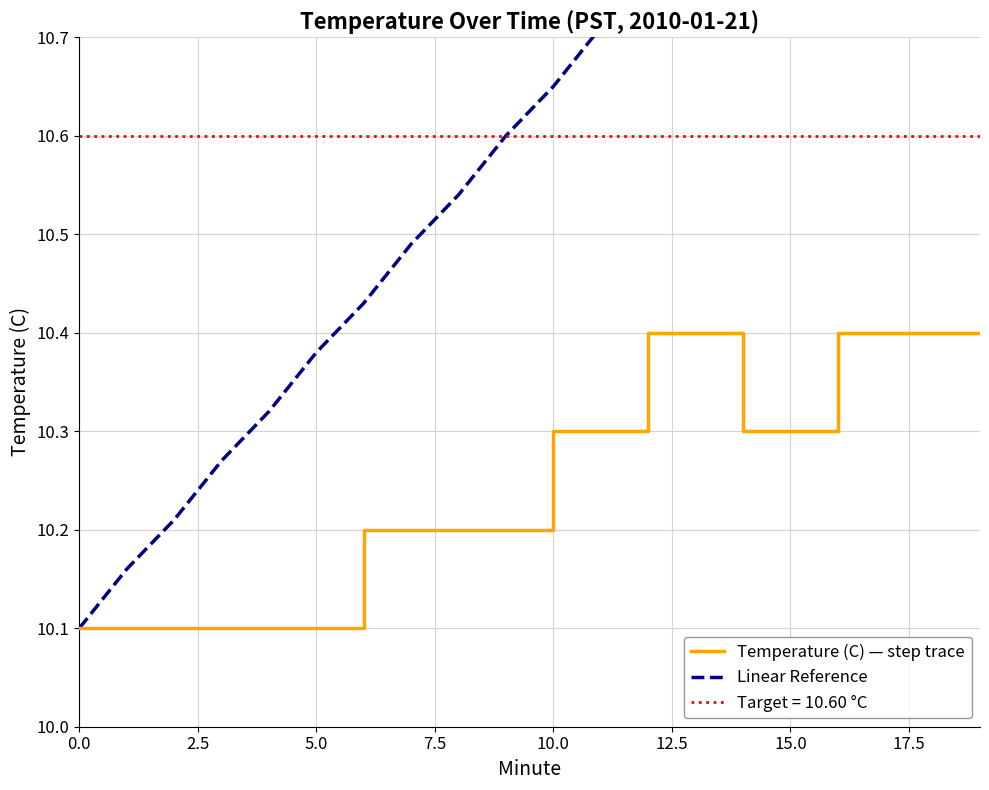

The value of Temperature (C) — step trace at 10.0 is 10.3. True or false?

True